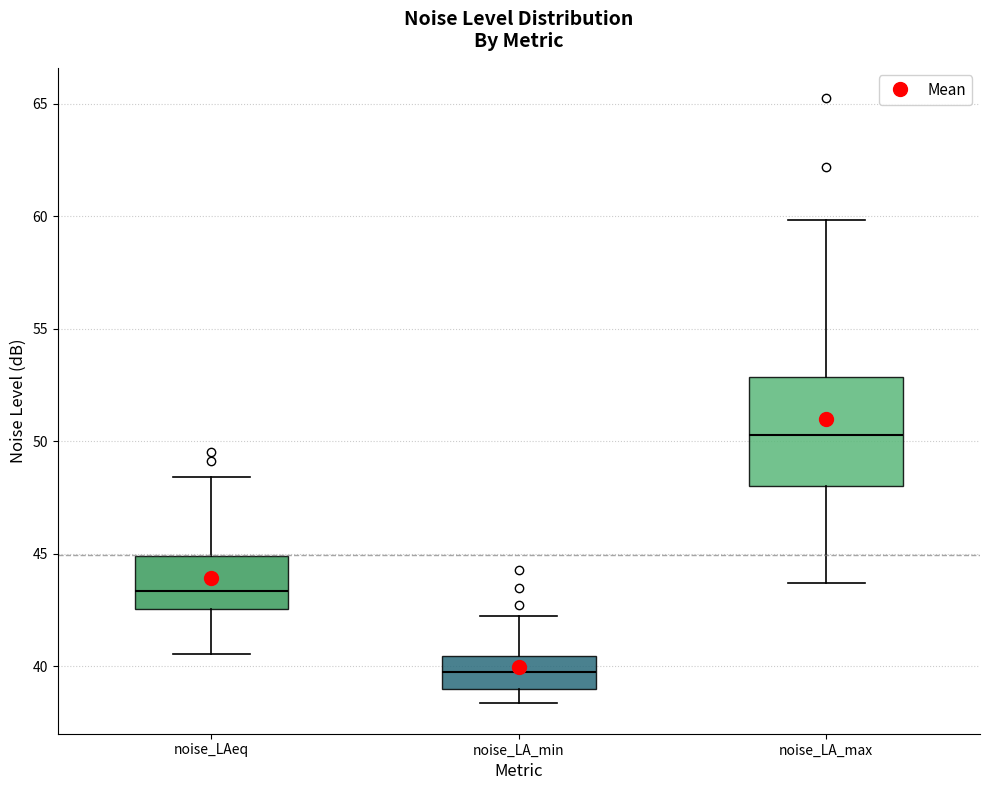

Reading left to right, transcribe this box plot: for each box, give where its median line is, the range the box spans, and where its two whiskers end, as read against the y-axis. The values are not printed on the chart, so give them approximately, as read against the axis.

noise_LAeq: median 43.5, box 42.5 to 45.0, whiskers 40.5 to 48.5
noise_LA_min: median 39.5, box 39.0 to 40.5, whiskers 38.5 to 42.0
noise_LA_max: median 50.5, box 48.0 to 53.0, whiskers 43.5 to 60.0